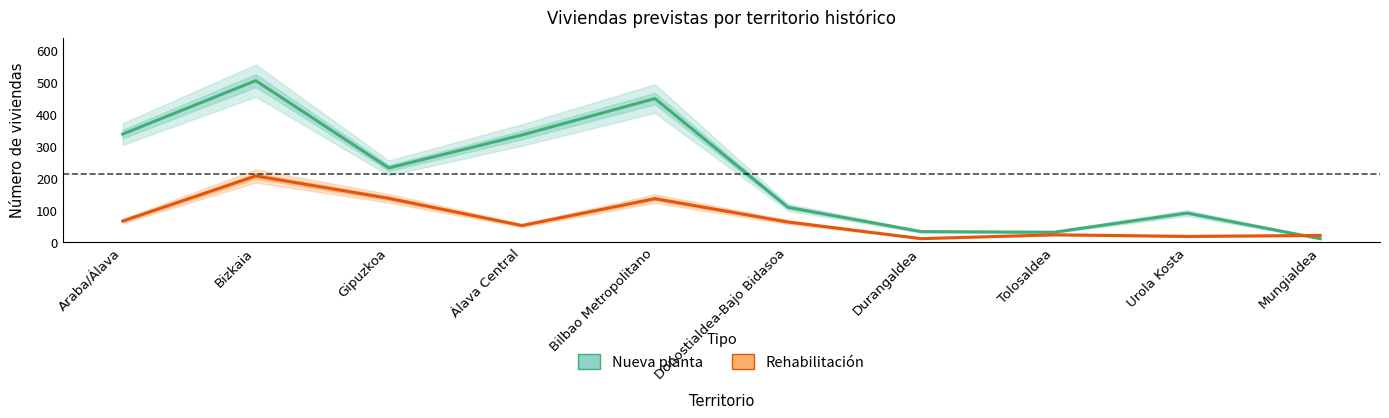

What is the sum of all Nueva planta values?

2134